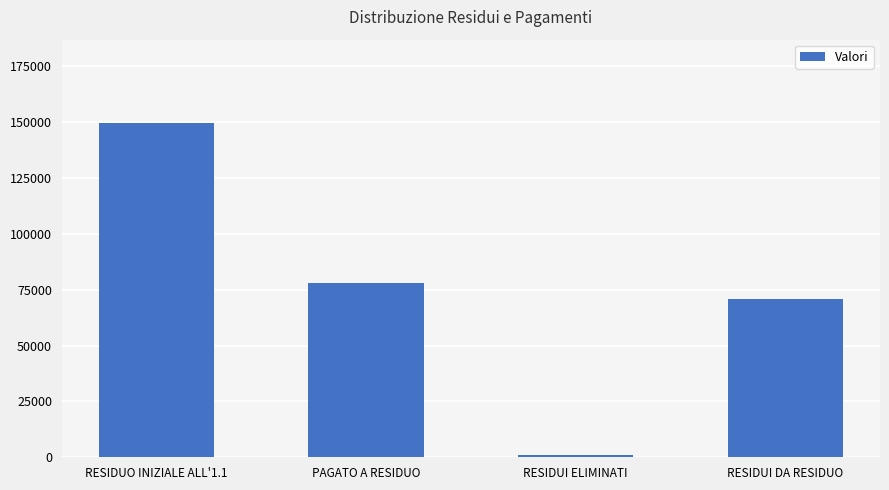

Which category has the lowest value across all series?

RESIDUI ELIMINATI